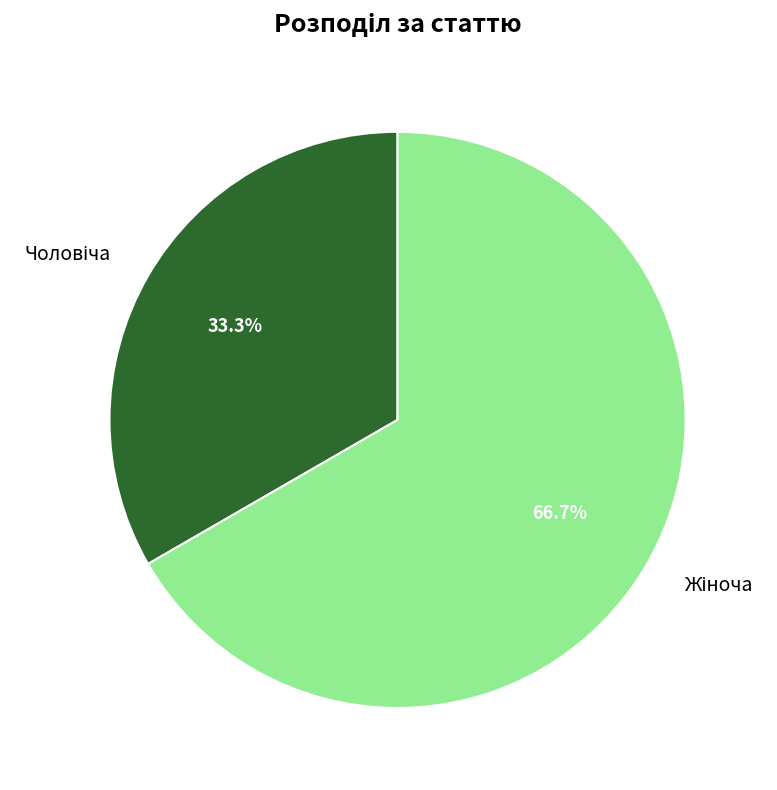

Is there a majority slice in this chart?

Yes